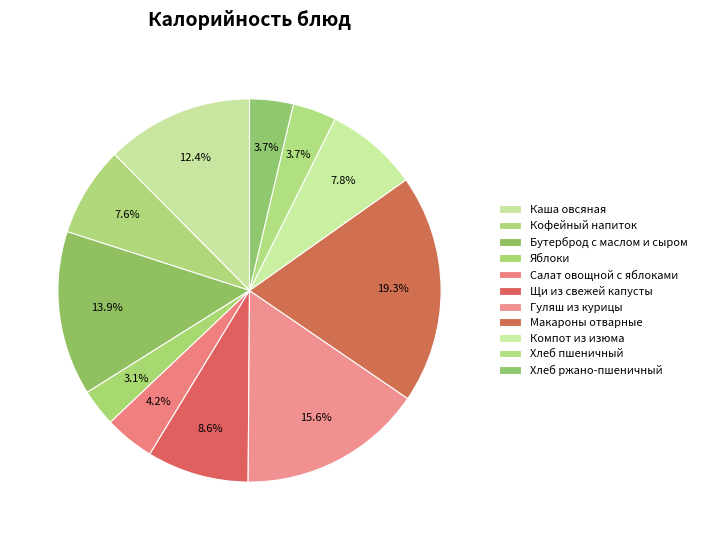

Do Макароны отварные and Салат овощной с яблоками together represent more than half of the pie?

No